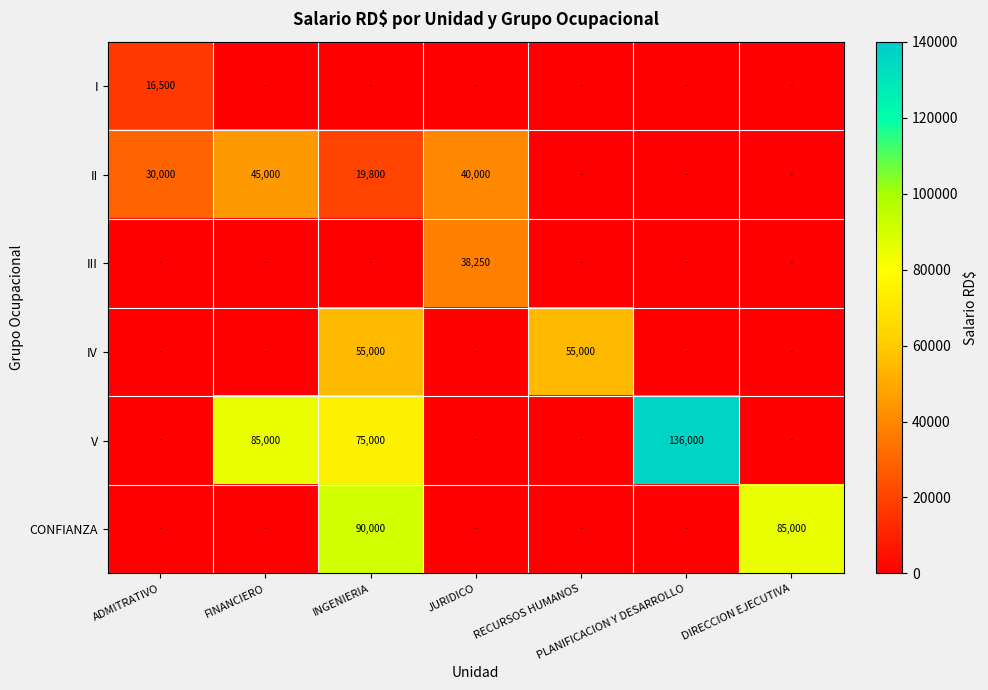

The value of IV at RECURSOS HUMANOS is 81457. True or false?

False